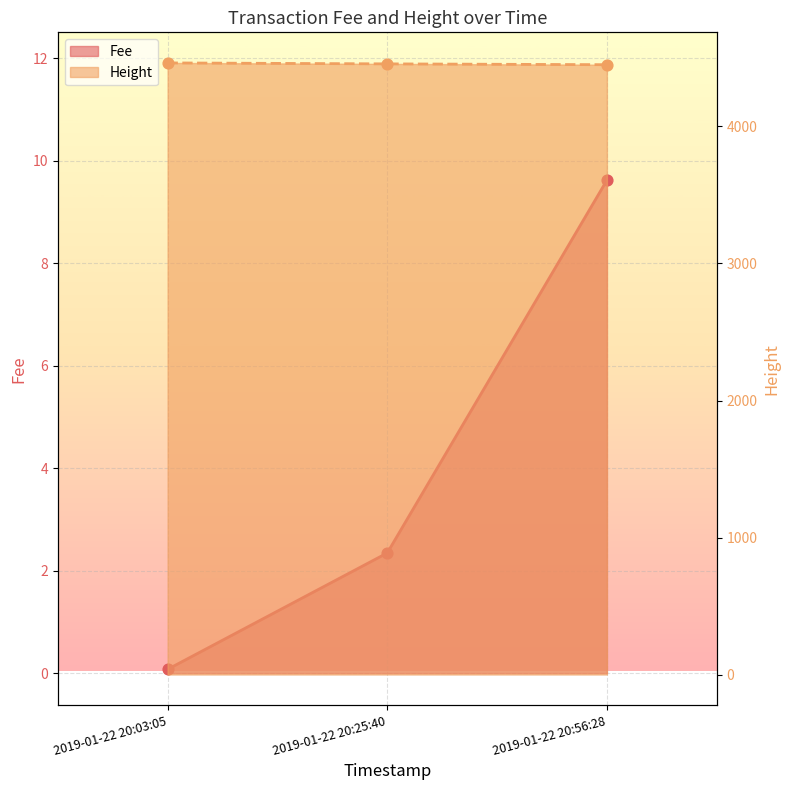

At which category is the sum across all series the highest?

2019-01-22 20:03:05